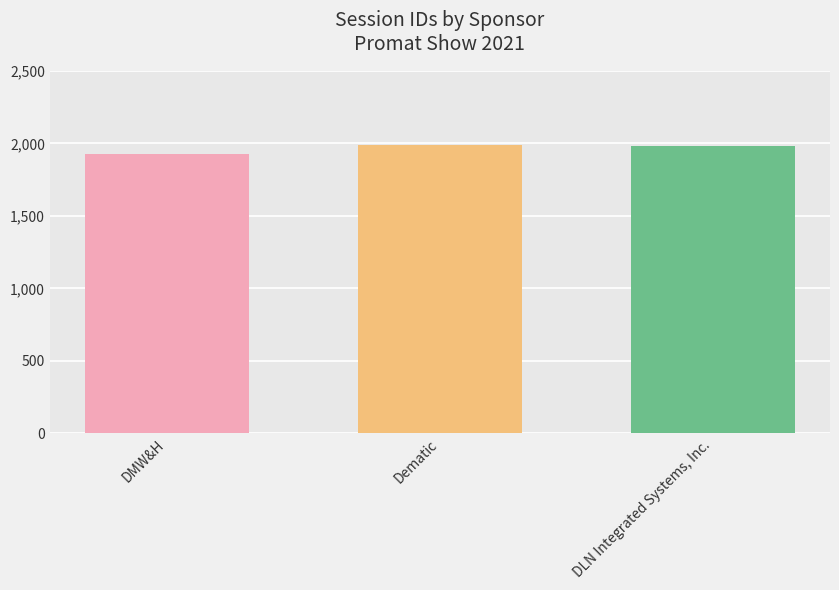

Does the chart contain stacked bars?

No